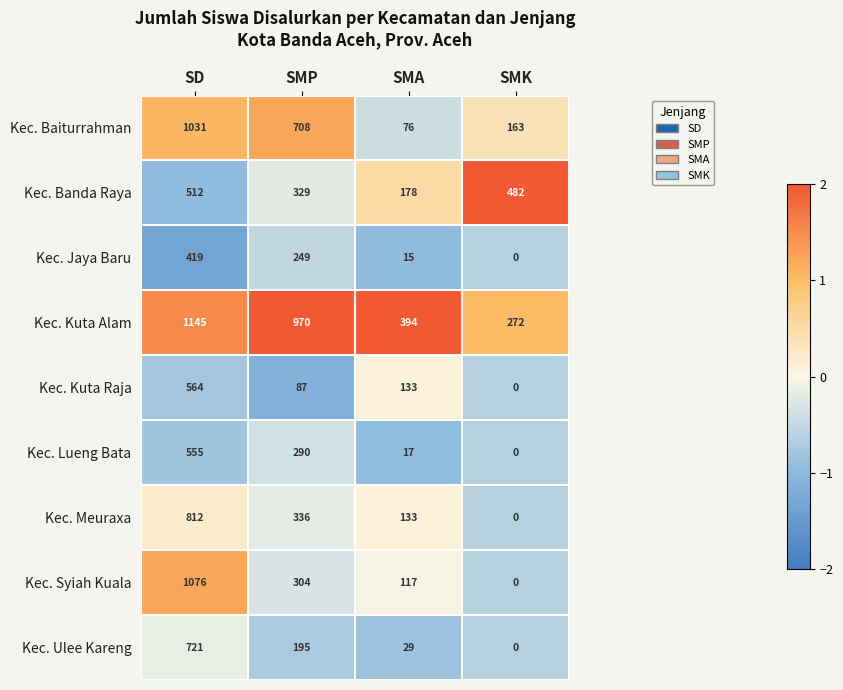

What is the sum of all Kec. Baiturrahman values?

1978